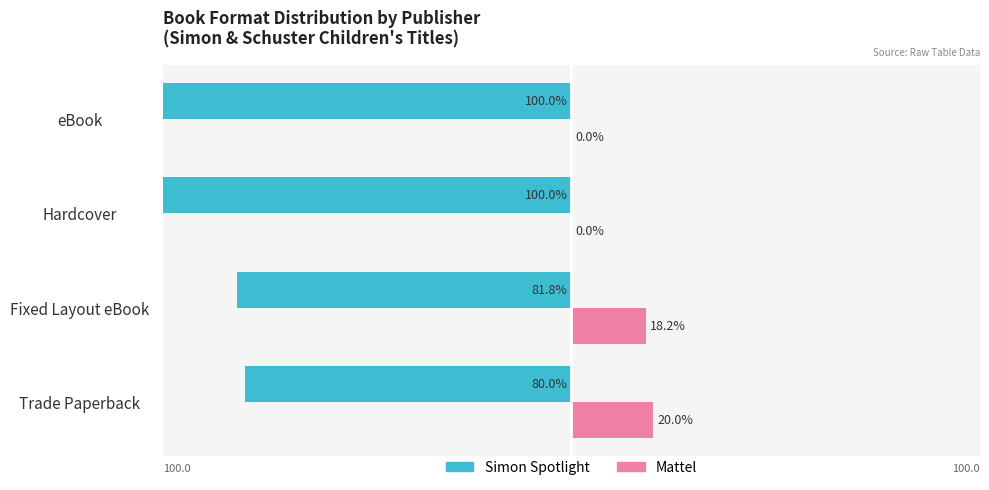

What are all the series names shown in the legend?

Simon Spotlight, Mattel